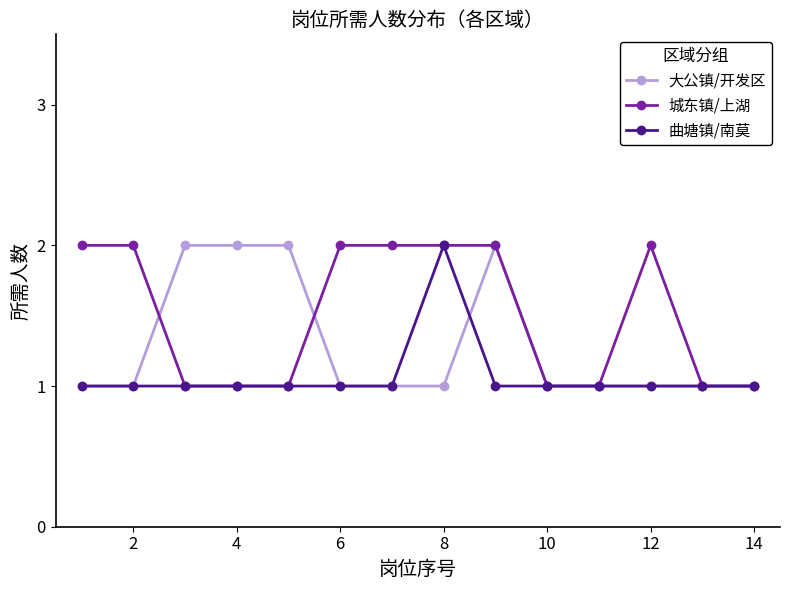

What is the sum of all 曲塘镇/南莫 values?

15